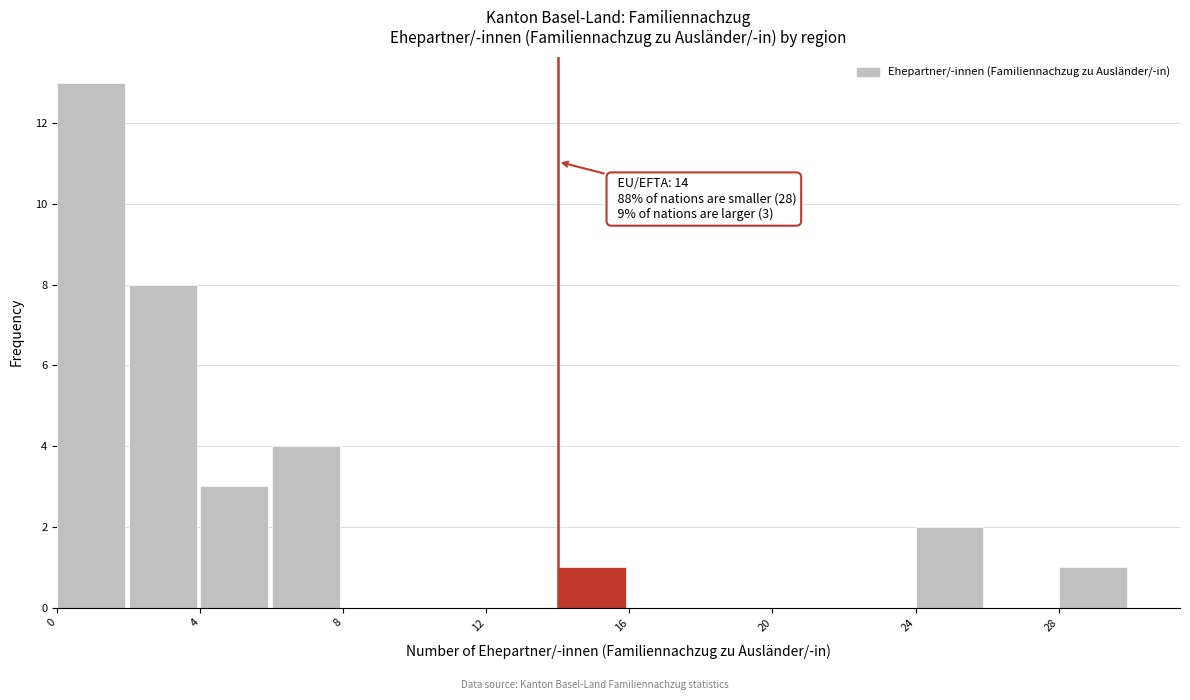

Which range on the x-axis has the tallest bar?

0 to 2